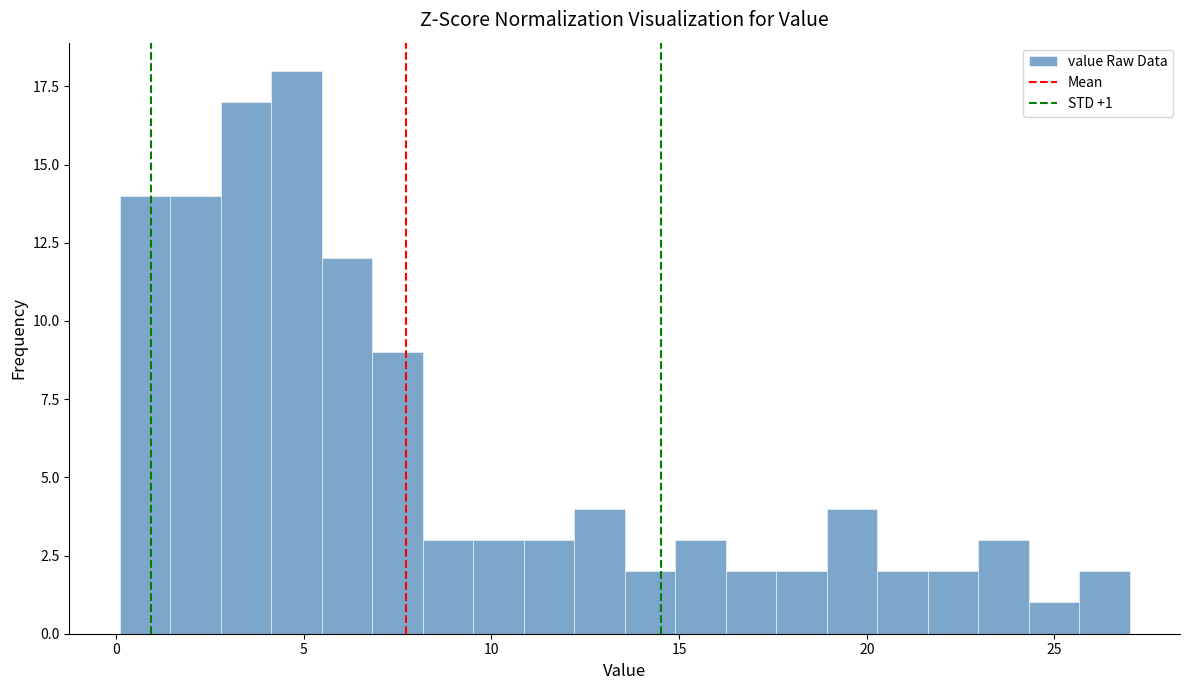

Around what value on the x-axis is the tallest bar? Give the approximate position of its centre, as read against the axis.

5.0